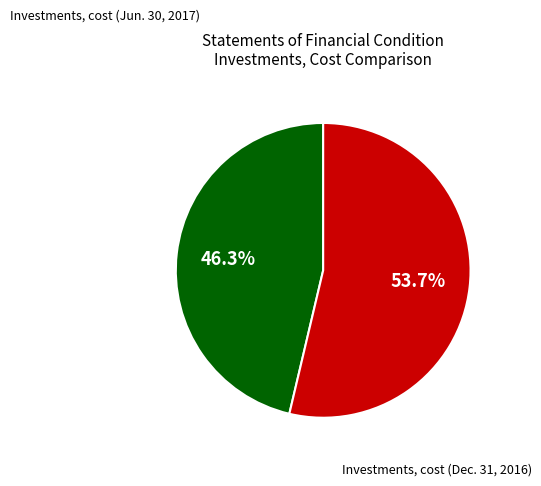

Does any single category account for the majority?

Yes